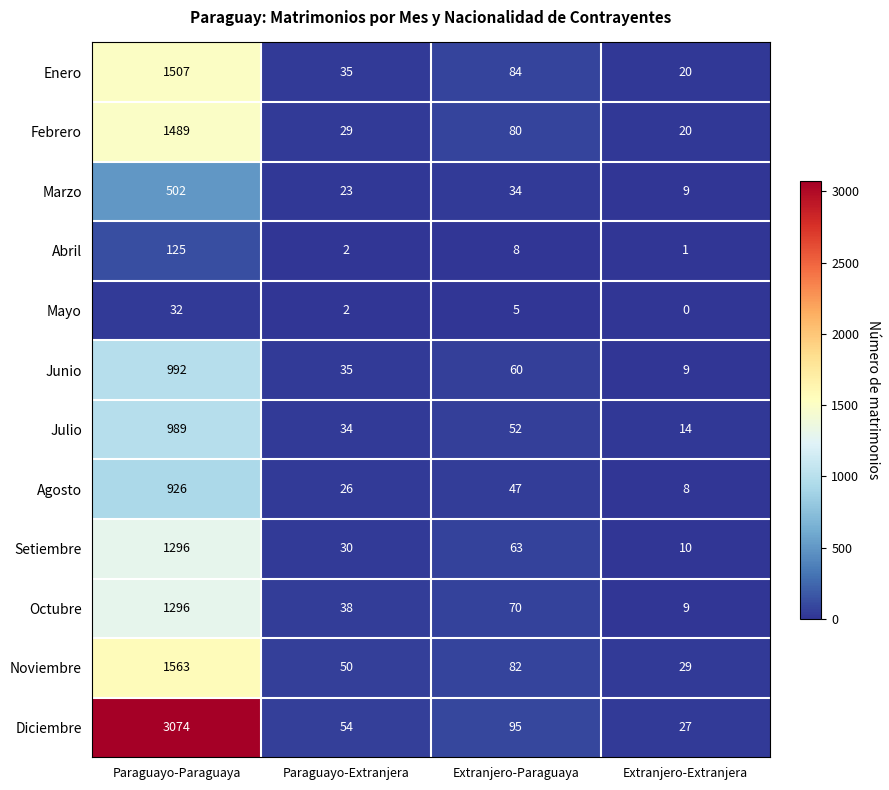

What is the sum of the Mayo values at Paraguayo-Paraguaya and Paraguayo-Extranjera?

34